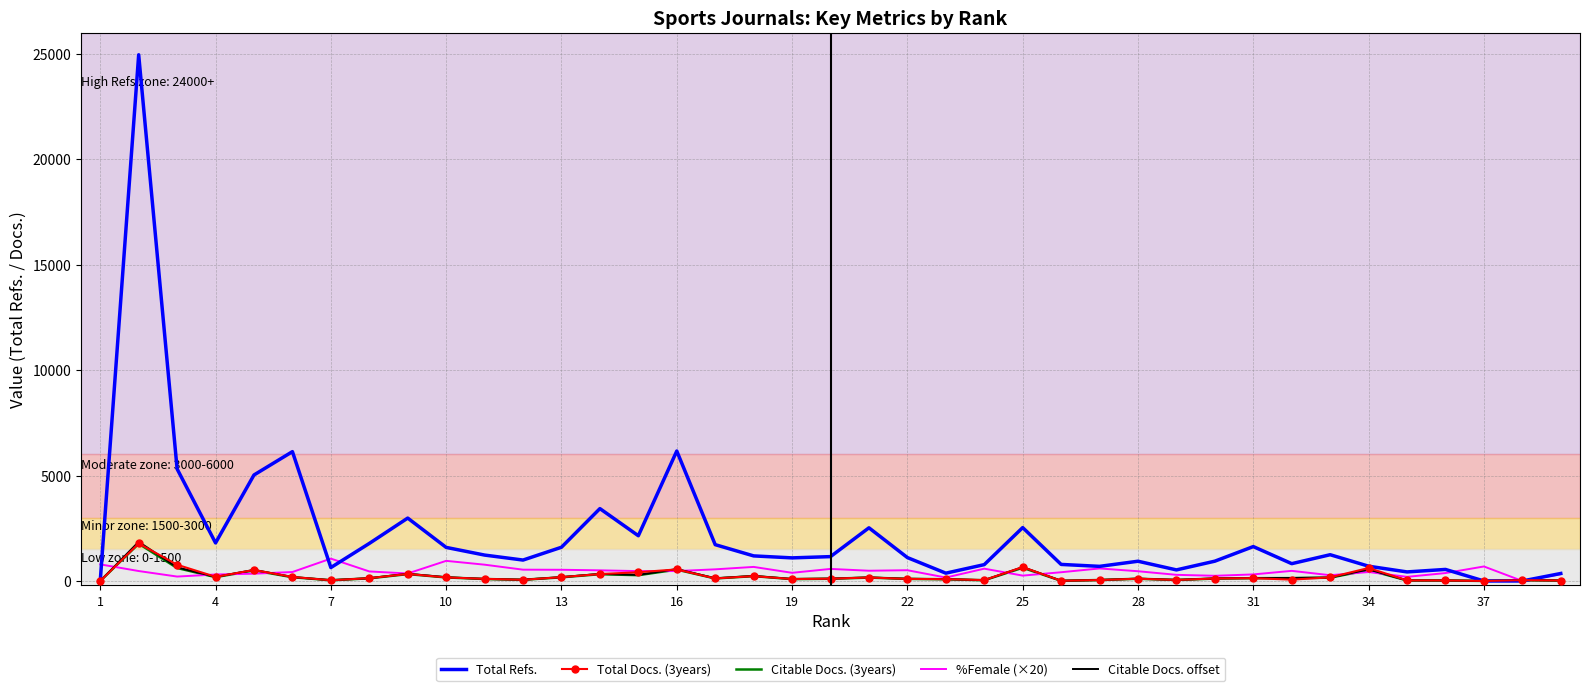

Which series has the widest spread of values?

Total Refs.